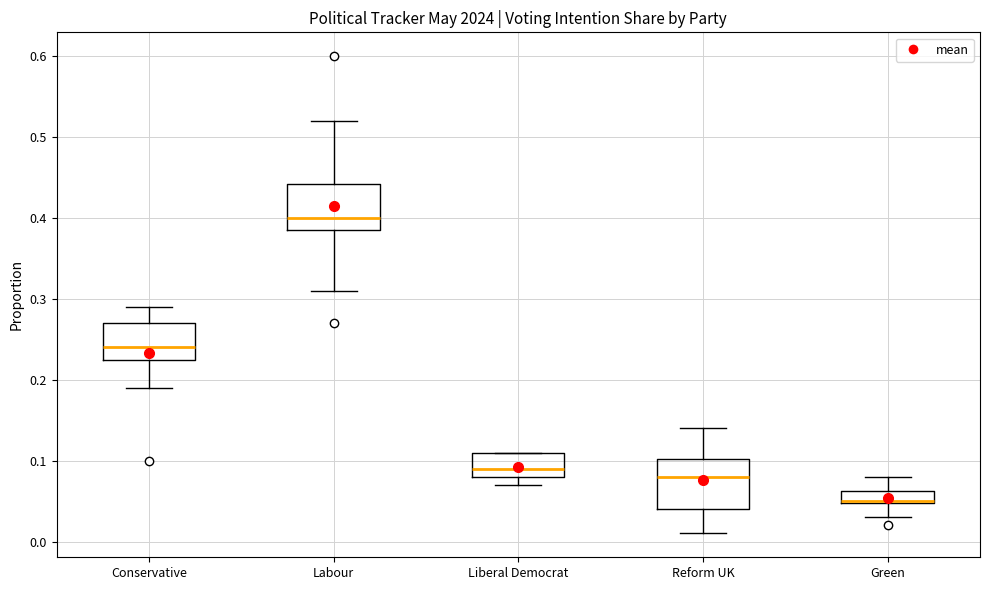

Where does the median line of the box for Labour sit on the y-axis? The values are not printed on the chart, so give them approximately, as read against the axis.

0.40